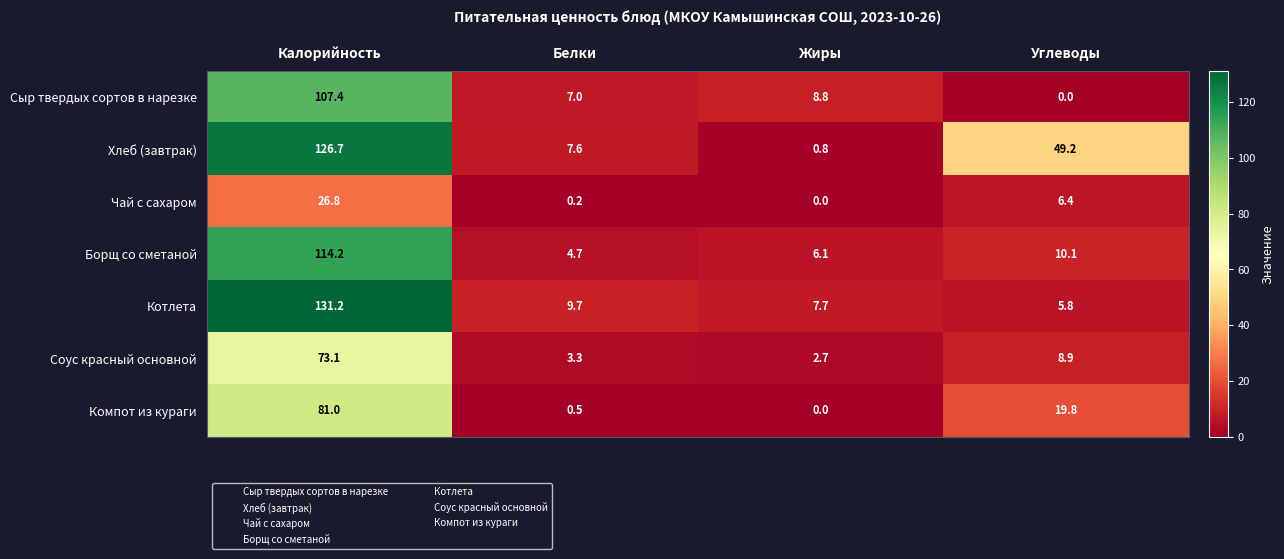

Which series has the largest range (max minus min)?

Хлеб (завтрак)